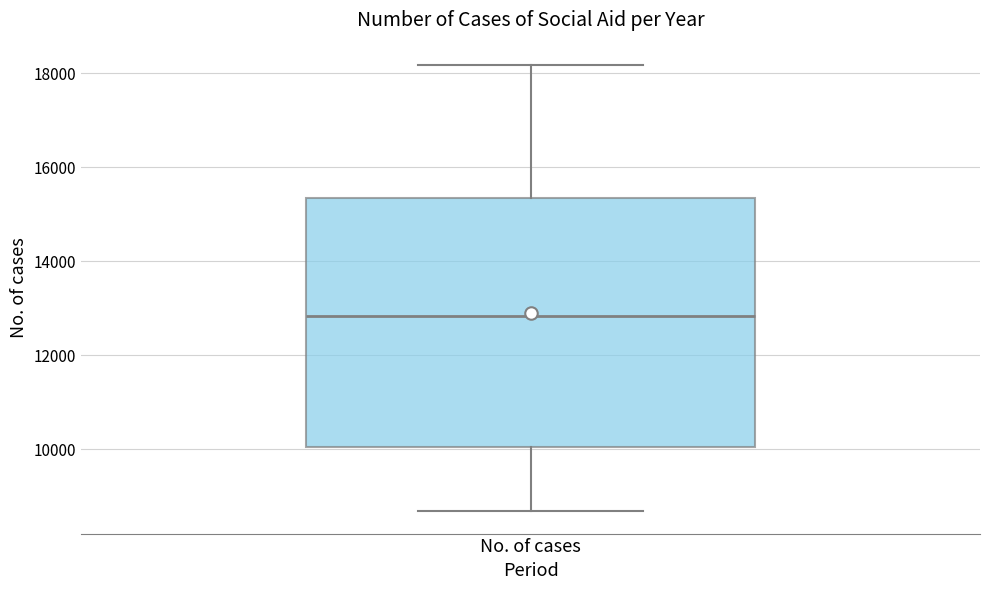

Read this box plot against the y-axis: the position of the median line, the range covered by the box, and the ends of both whiskers. The values are not printed on the chart, so give them approximately, as read against the axis.

median 12800, box 10000 to 15400, whiskers 8600 to 18200